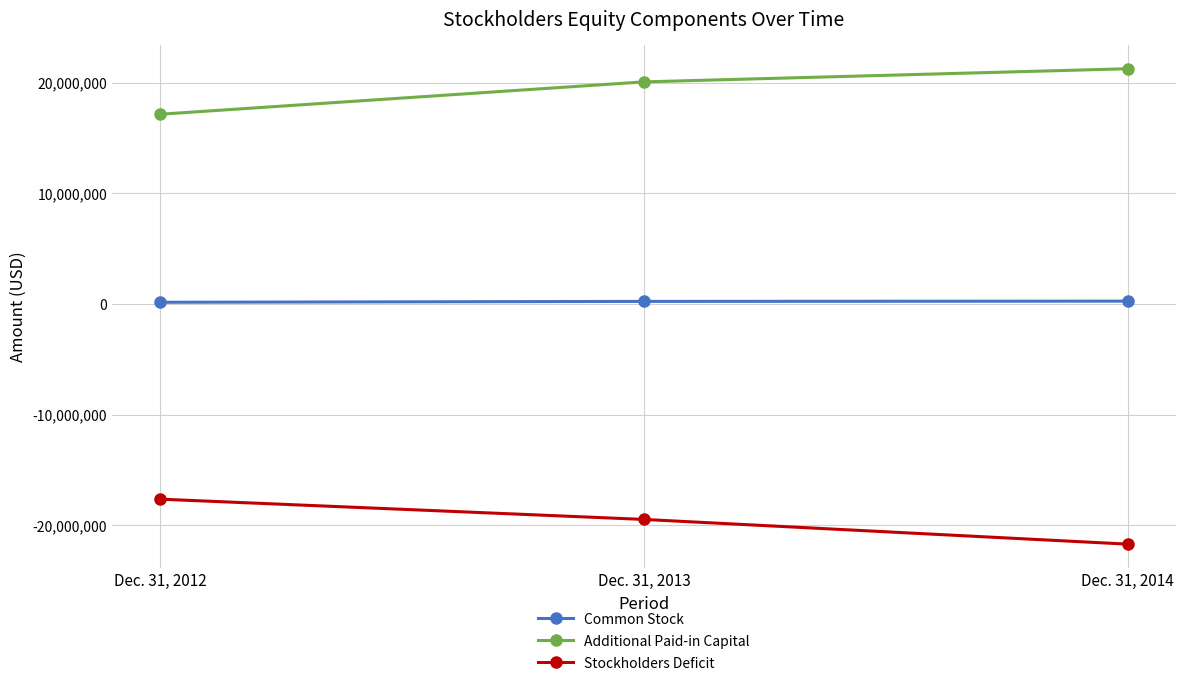

List the labels in order of Stockholders Deficit value, smallest first.

Dec. 31, 2014, Dec. 31, 2013, Dec. 31, 2012